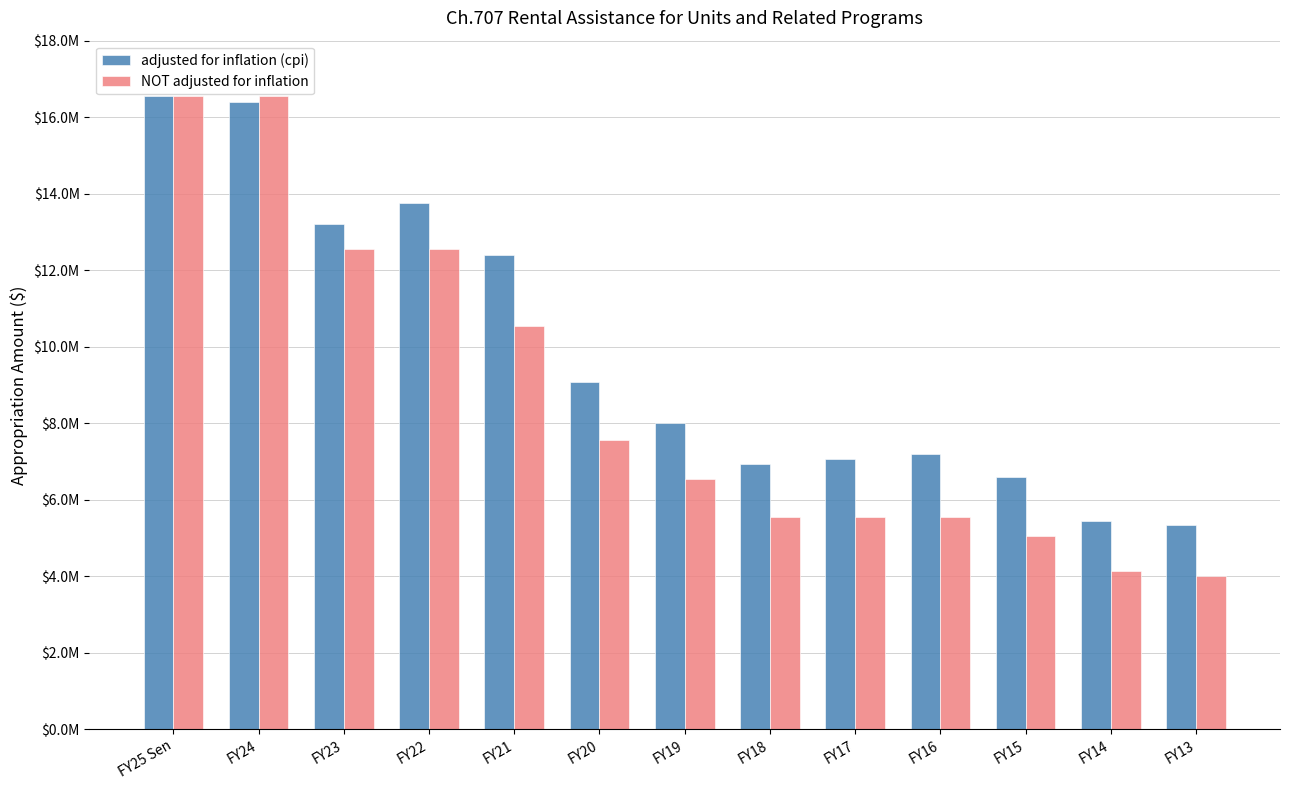

Does the chart contain any negative values?

No